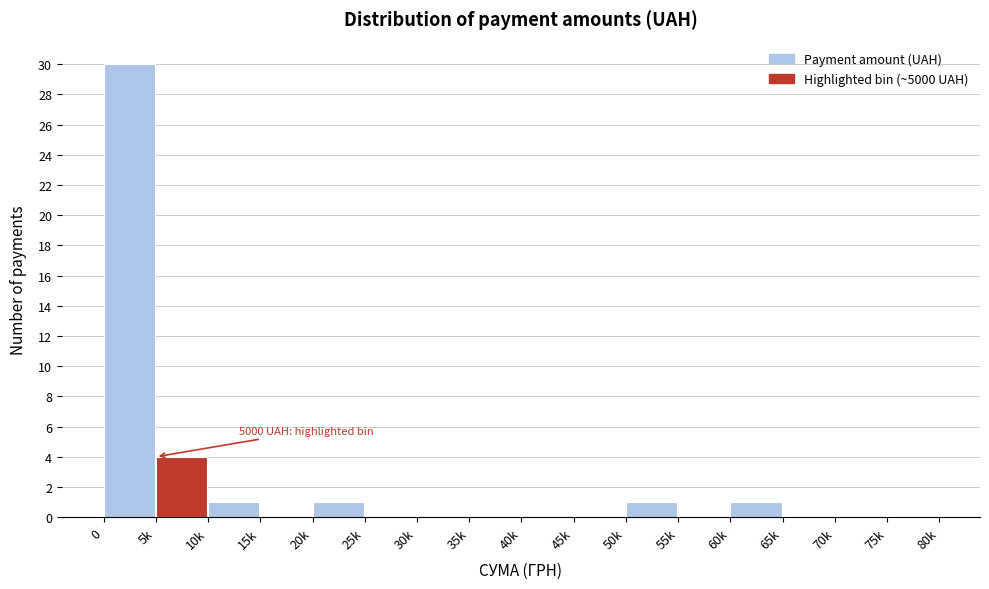

Reading left to right, list all the values displayed in this chart.

0=30	5k=4	10k=1	15k=0	20k=1	25k=0	30k=0	35k=0	40k=0	45k=0	50k=1	55k=0	60k=1	65k=0	70k=0	75k=0